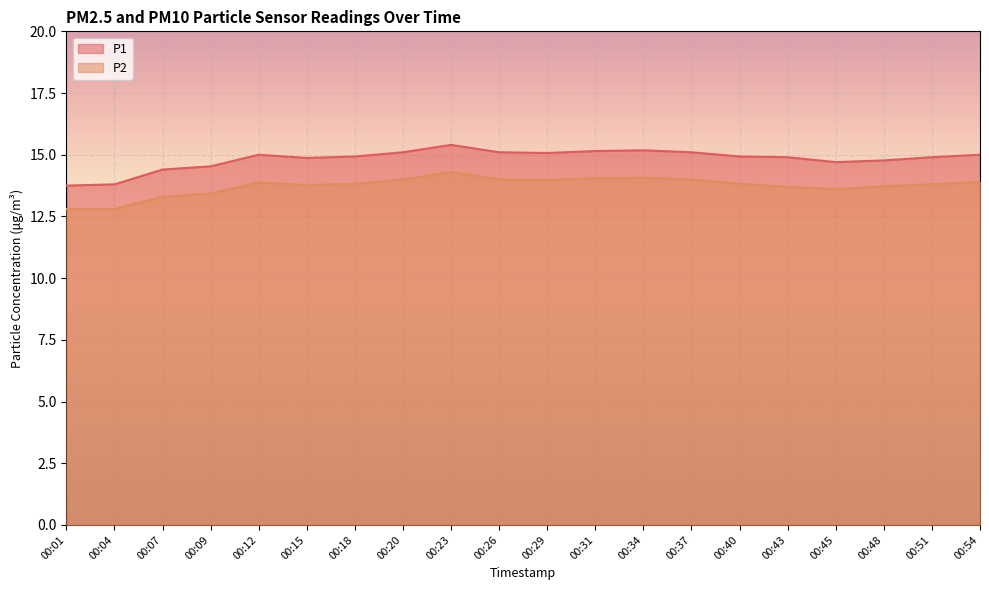

True or false: P2 has more than 0 points higher than both neighbors.

True